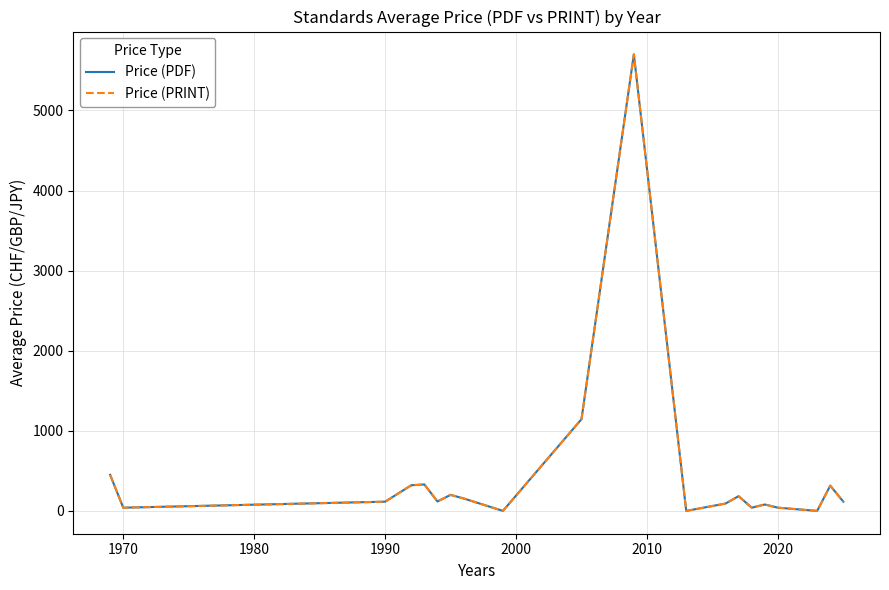

What is the difference between the second highest and minimum values in the Price (PRINT) series?

1145.0